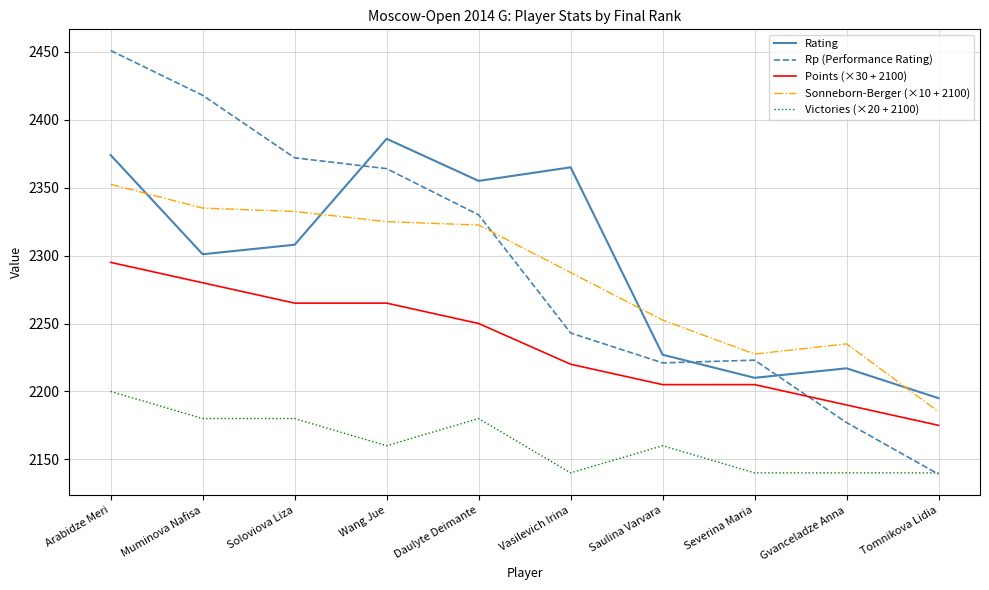

What is the difference between the second highest and second lowest values in the Sonneborn-Berger (×10 + 2100) series?

107.5